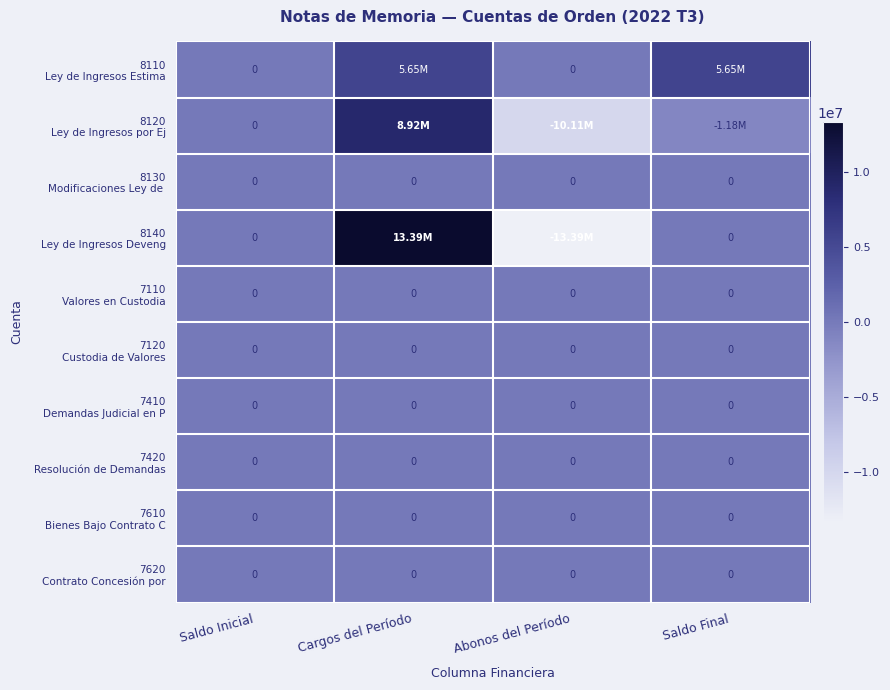

How many values in the 8110 Ley de Ingresos Estima series are below 5645810?

2